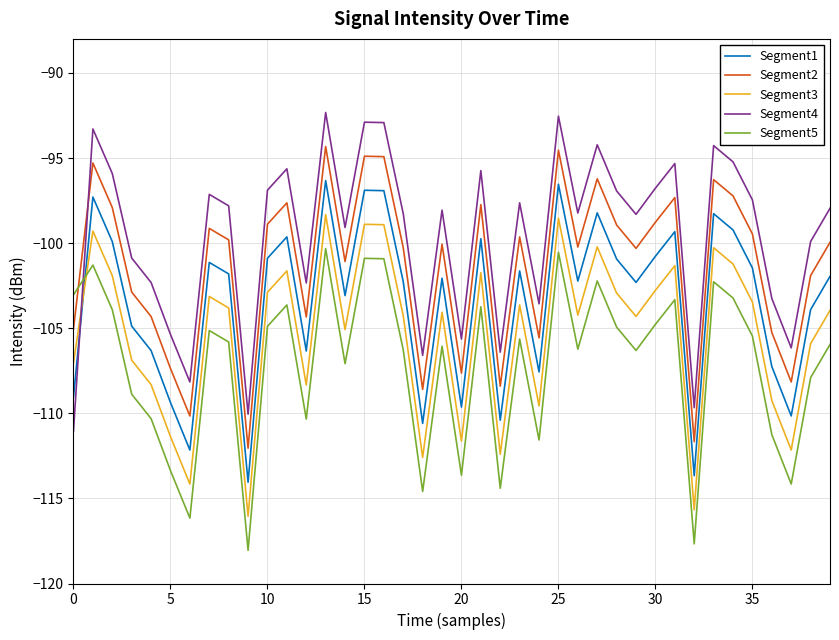

List the series in order of their overall mean, highest first.

Segment4, Segment2, Segment1, Segment3, Segment5